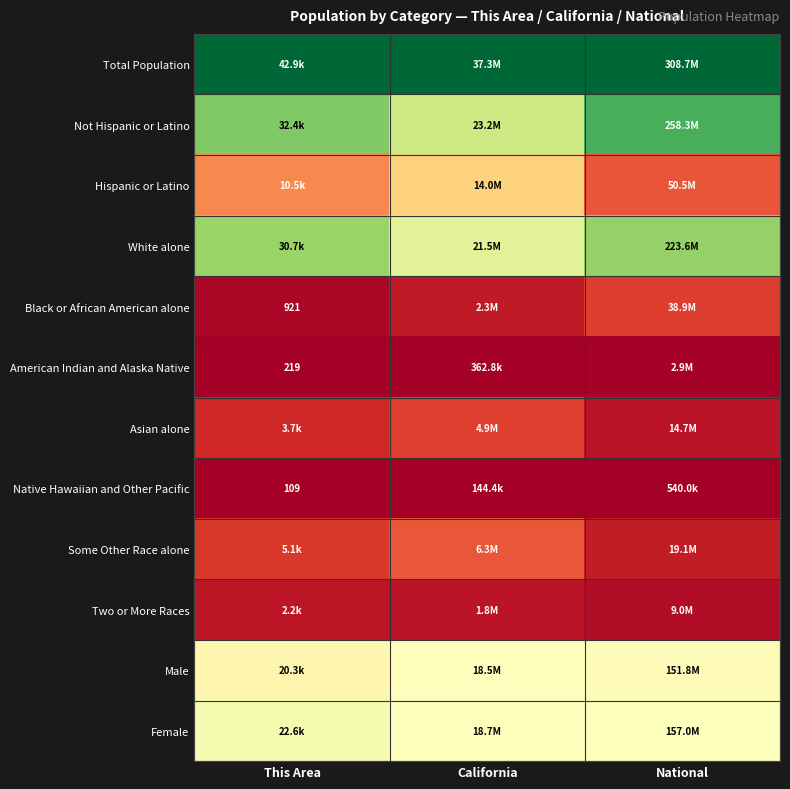

Count the number of data series in this chart.

12